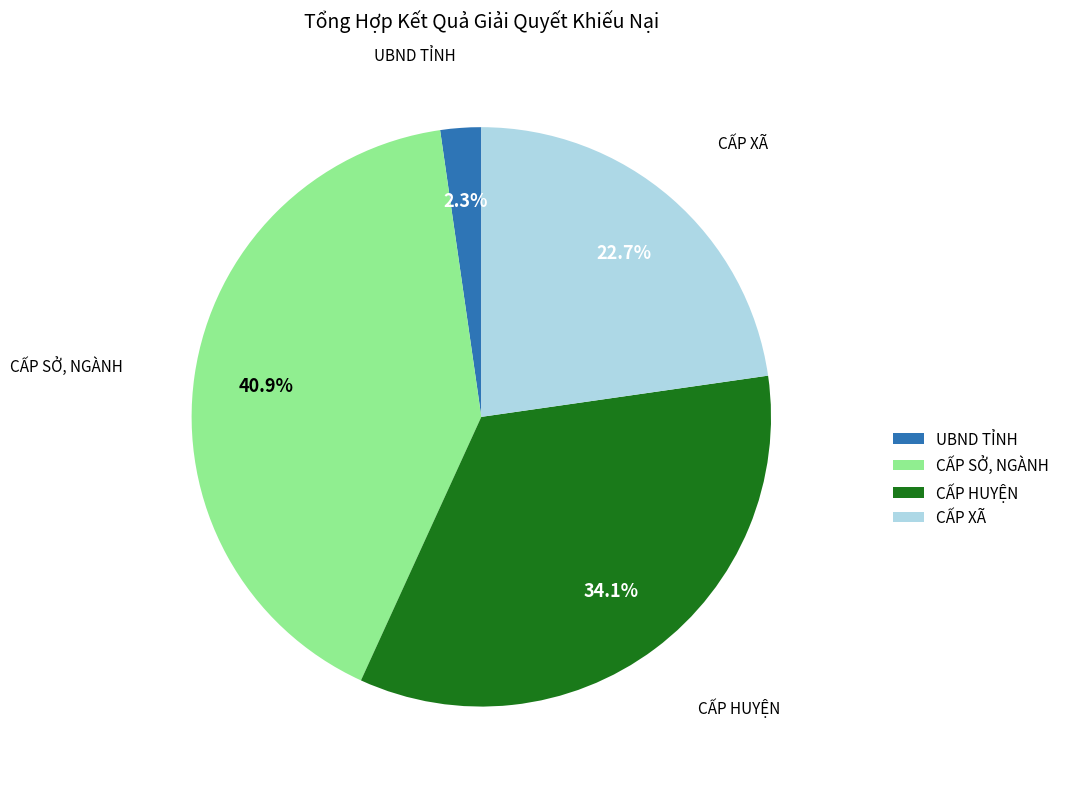

What is the largest slice in the pie chart?

CẤP SỞ, NGÀNH